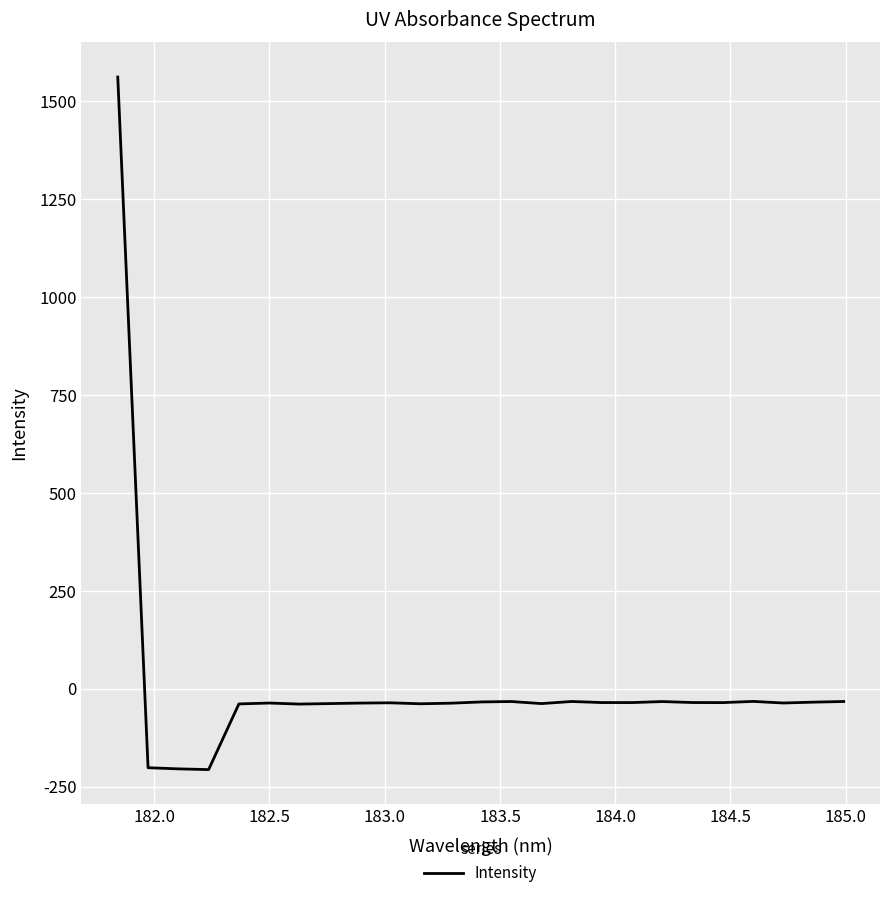

What is the smallest value displayed?

-206.4